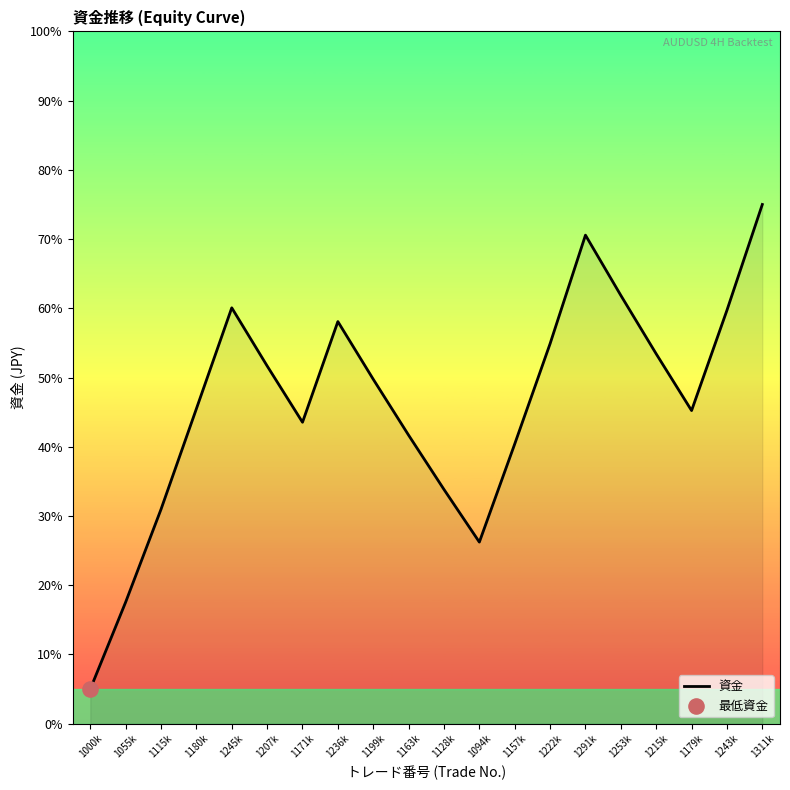

Between 1000k and 1180k, which is larger?

1180k